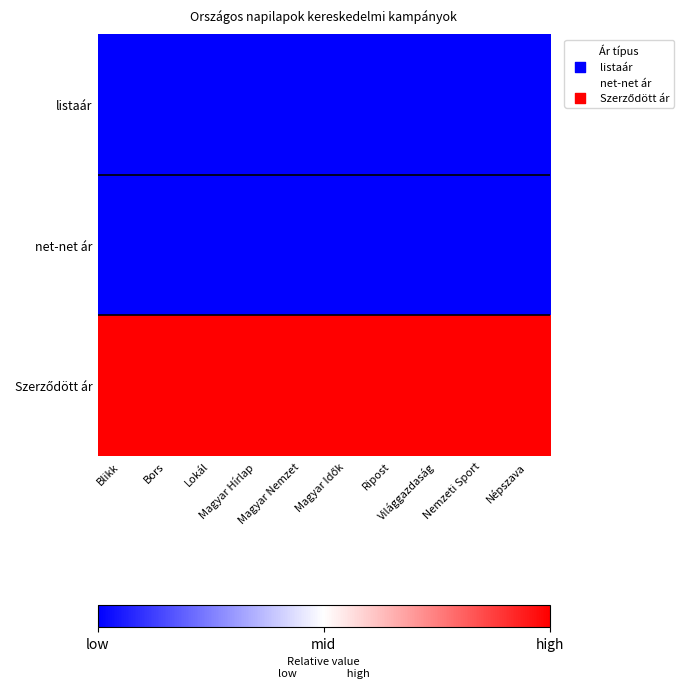

Between Ripost and Világgazdaság, which is larger?

Ripost